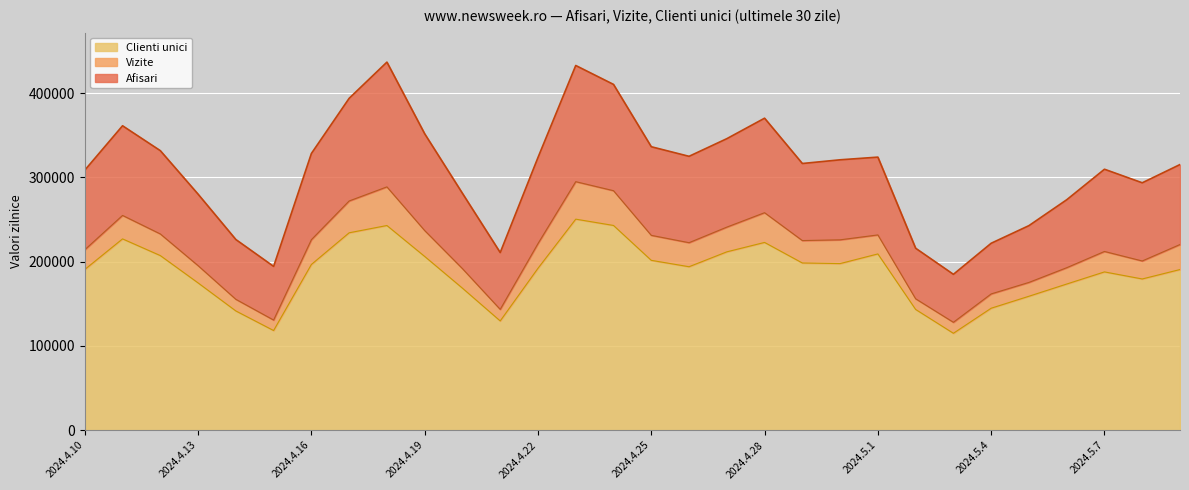

What is the total value across all series at 2024.4.28?

370123